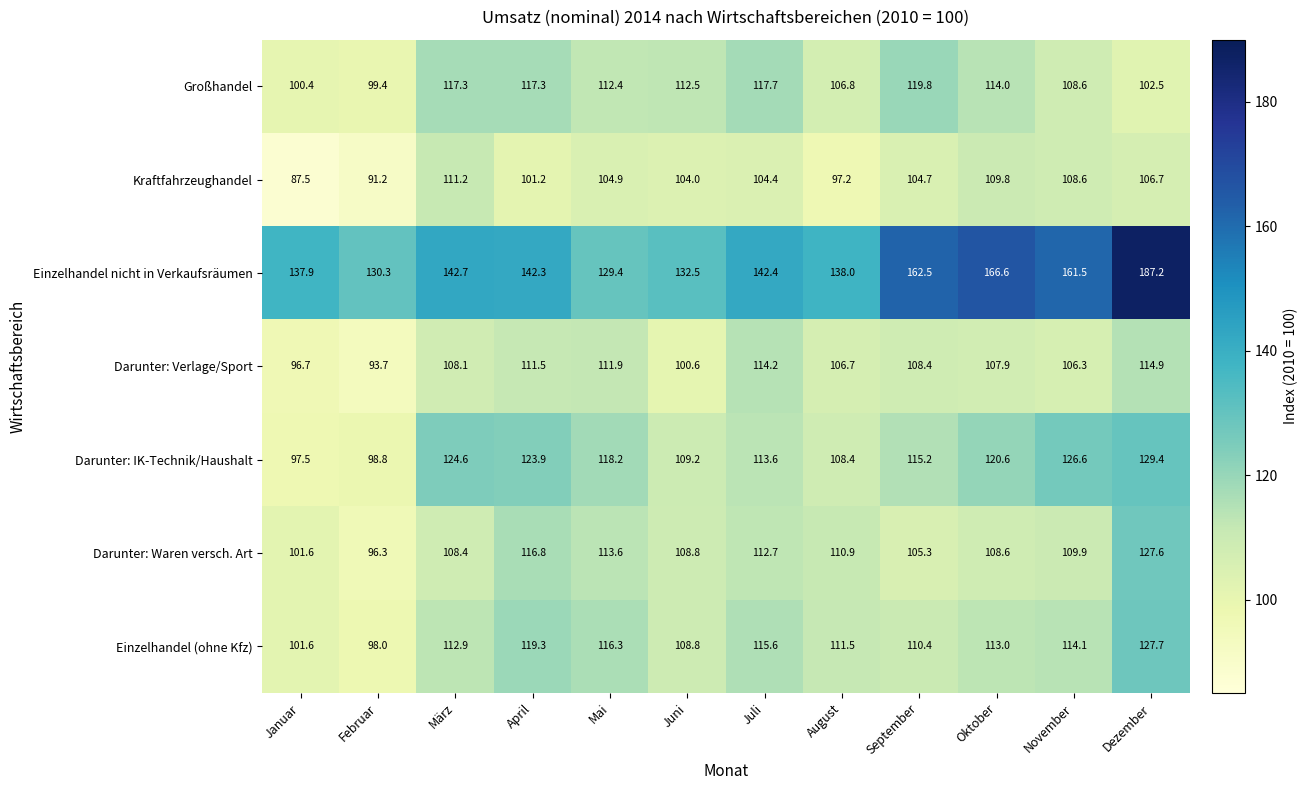

Which series changed the most between Januar and März?

Darunter: IK-Technik/Haushalt